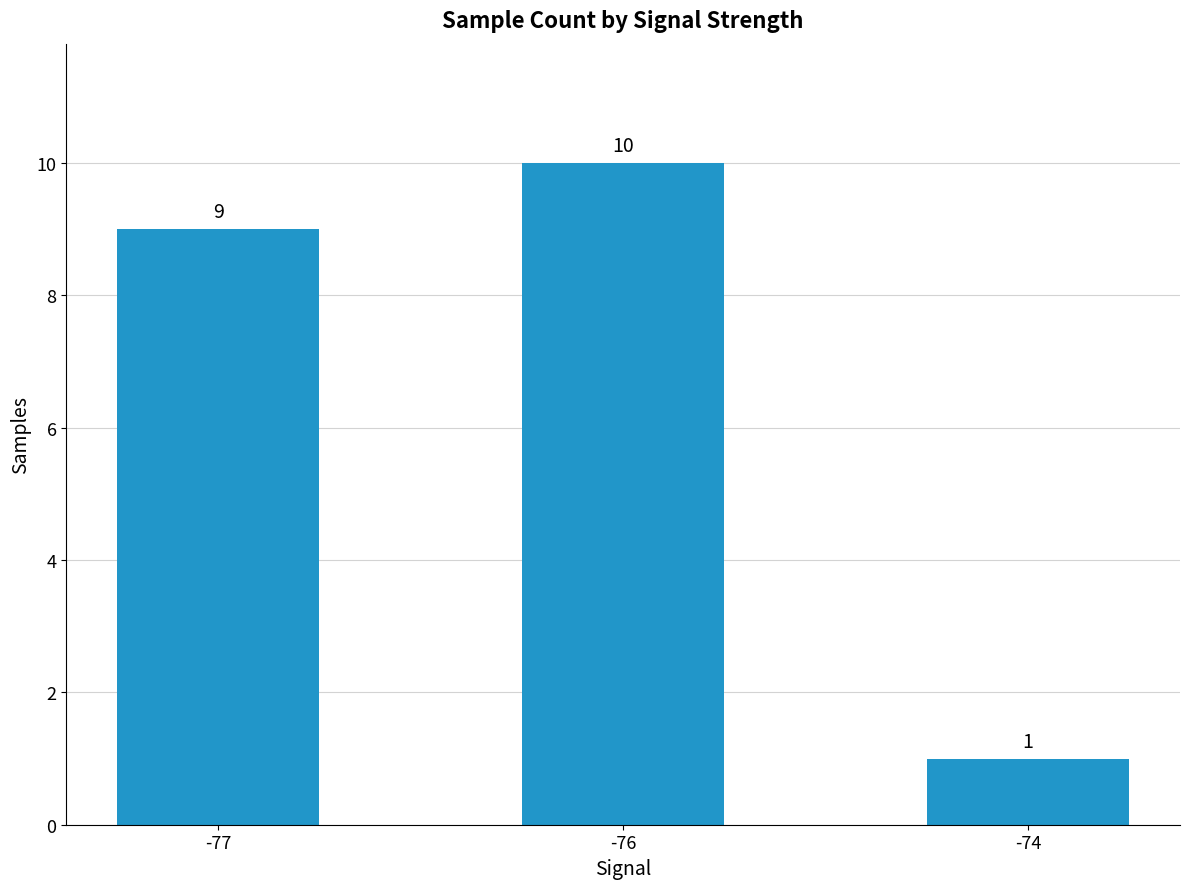

Rank the categories by value from lowest to highest.

-74, -77, -76